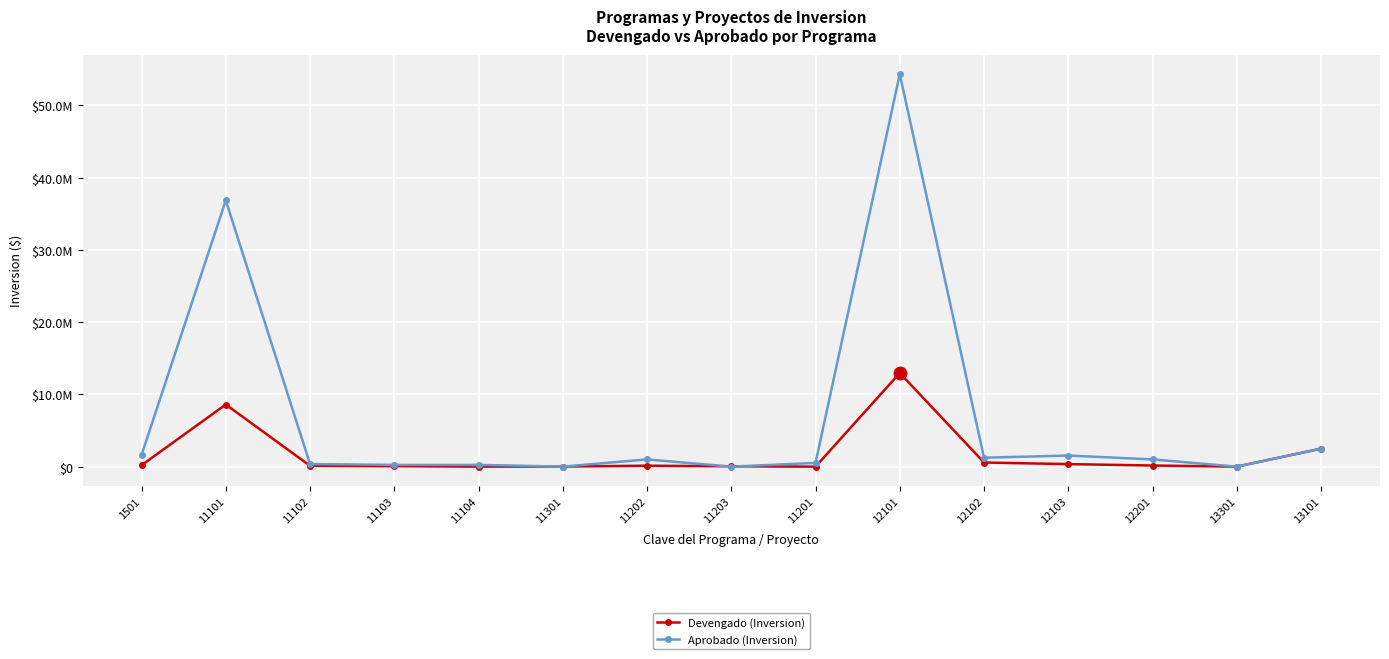

Which category has the lowest value in the Aprobado (Inversion) series?

11301